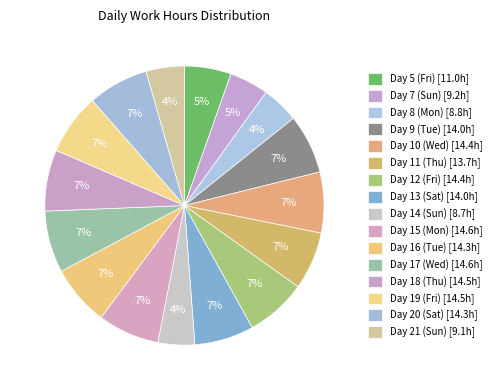

Does Day 19 (Fri) account for over 50% of the chart?

No